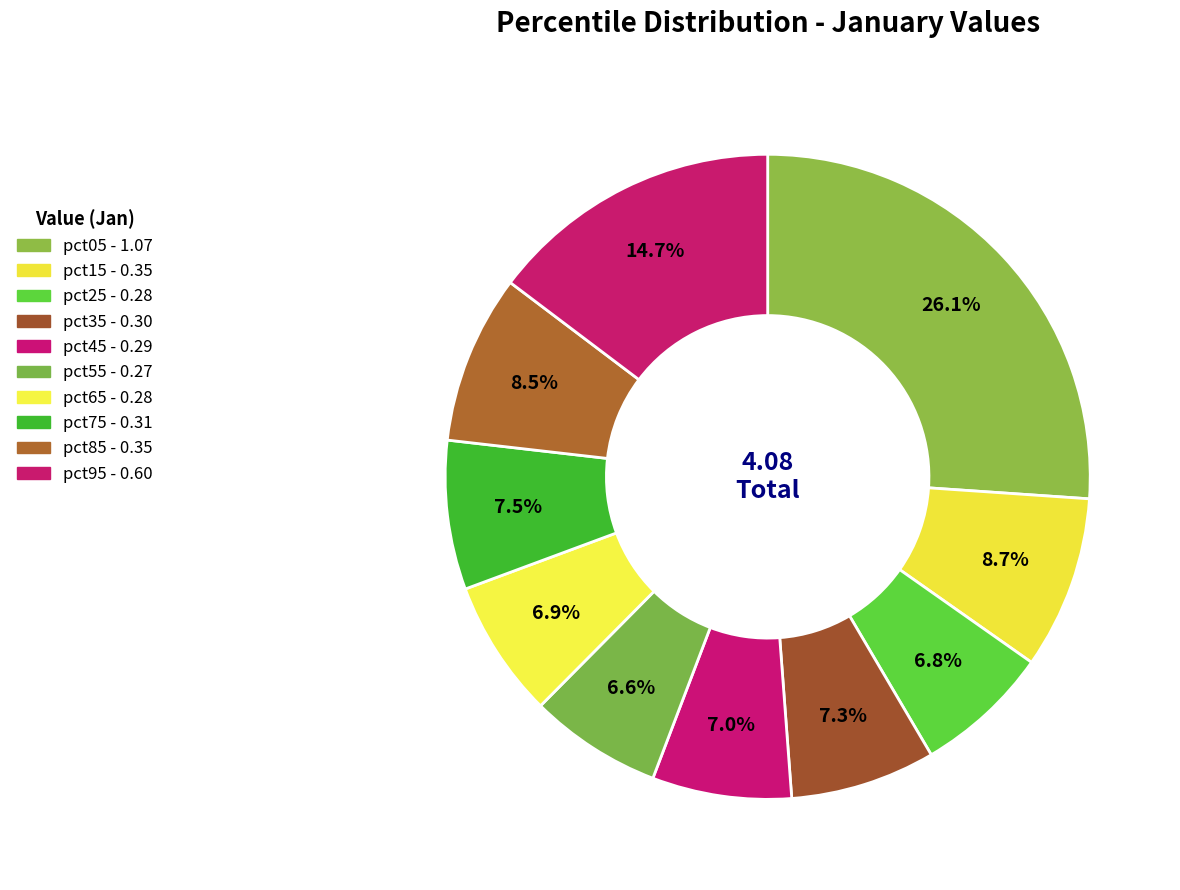

To the nearest percent, what is the combined percentage of pct05 and pct15?

35%